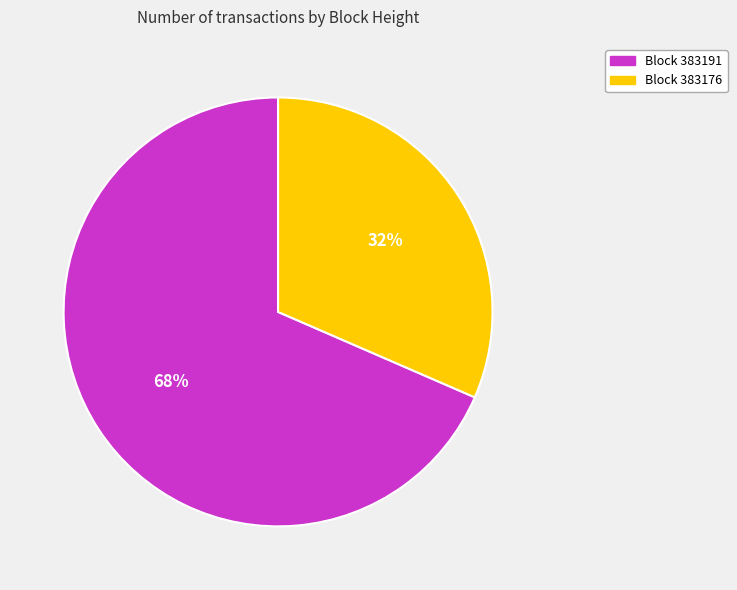

Approximately how many times larger is the value at Block 383176 compared to Block 383191?

0.5